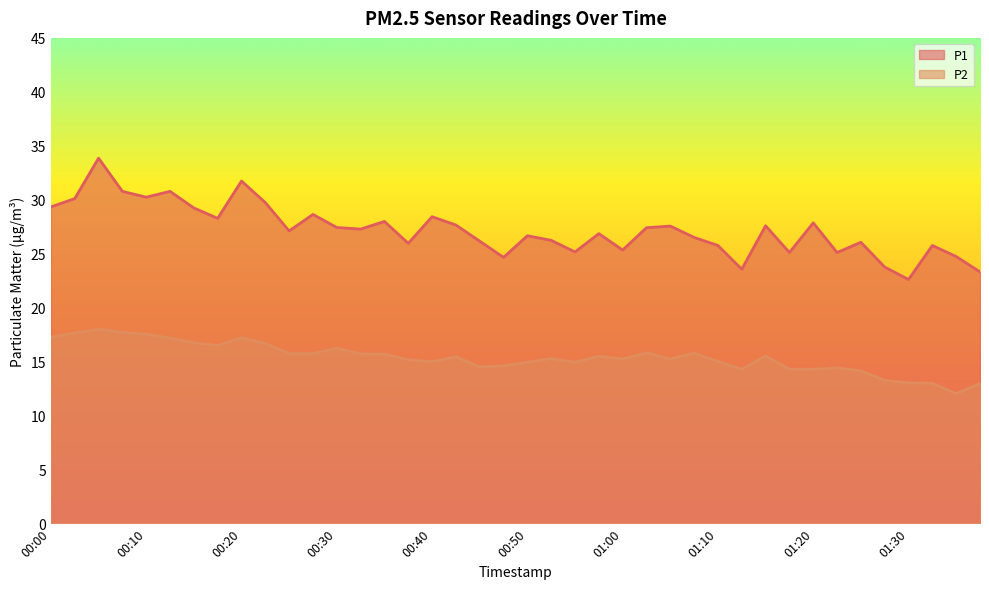

Is it true that P1 equals 27.6 at 01:15?

True